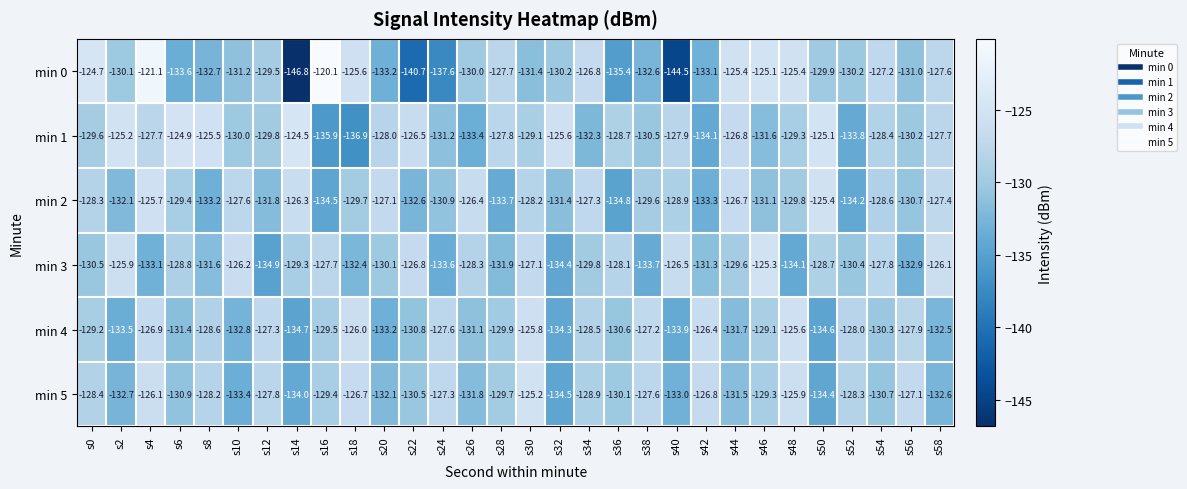

Where is min 2 nearest to the value -130?

s48